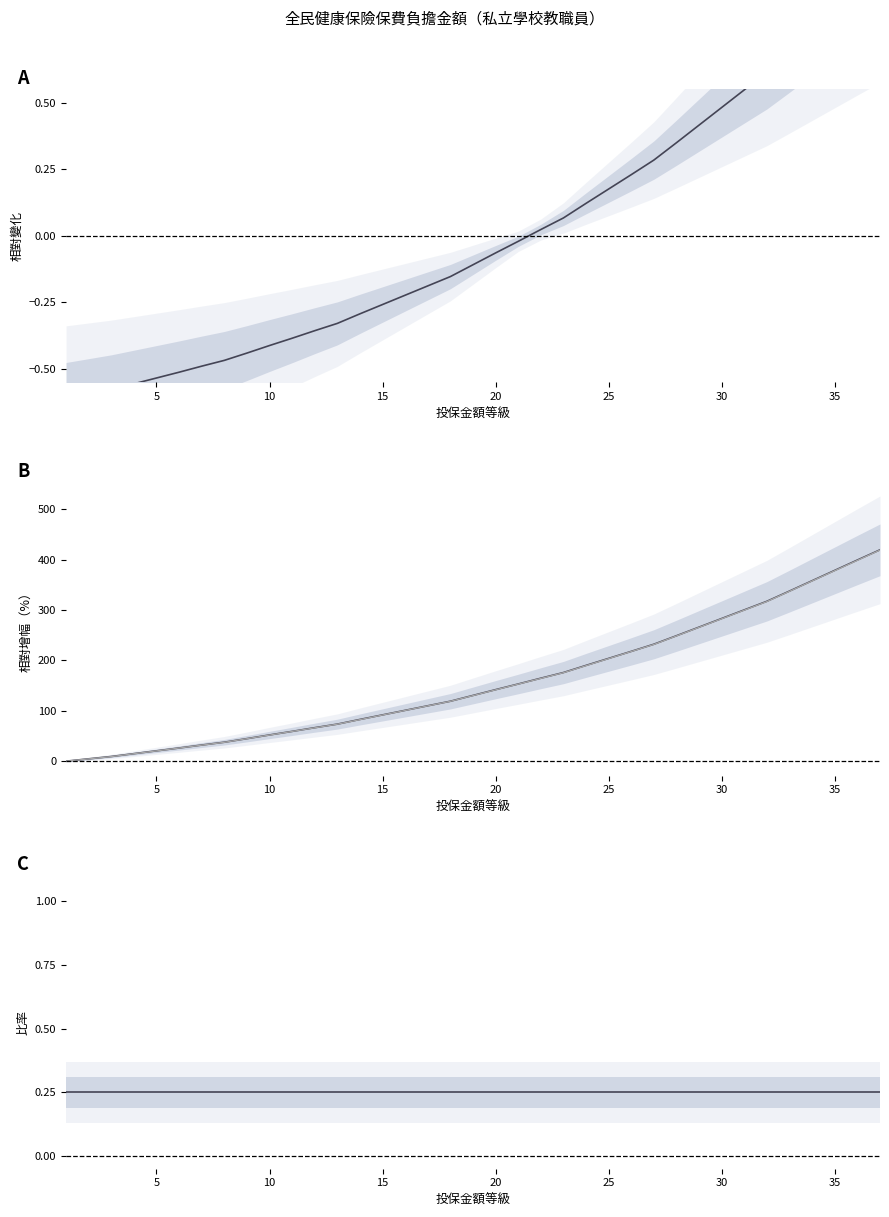

True or false: 本人+3眷口(%增幅) and 本人(標準化) cross at least once.

False